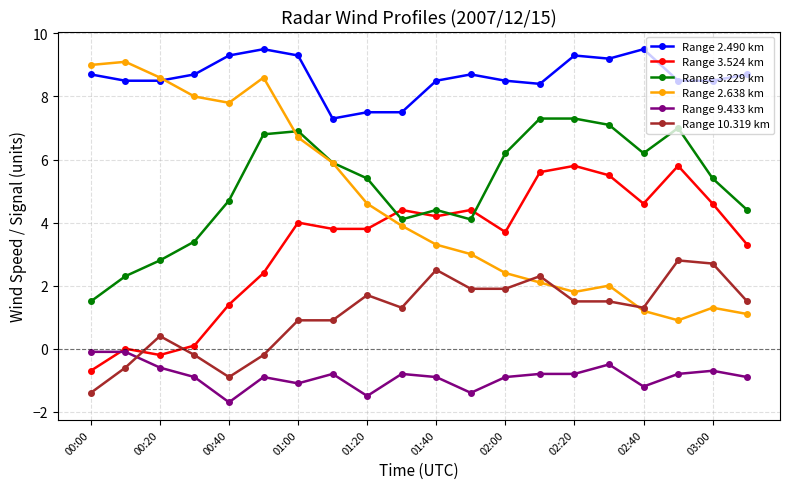

True or false: Range 3.229 km and Range 9.433 km intersect in this chart.

False